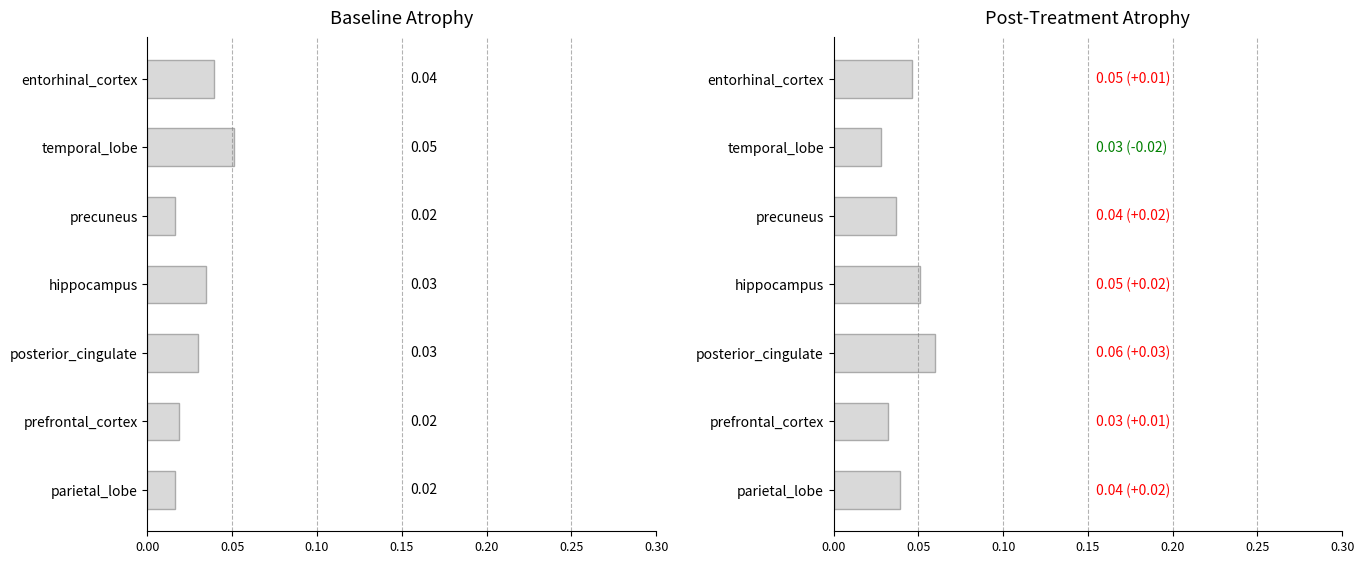

At how many categories does at least one series exceed 0?

7